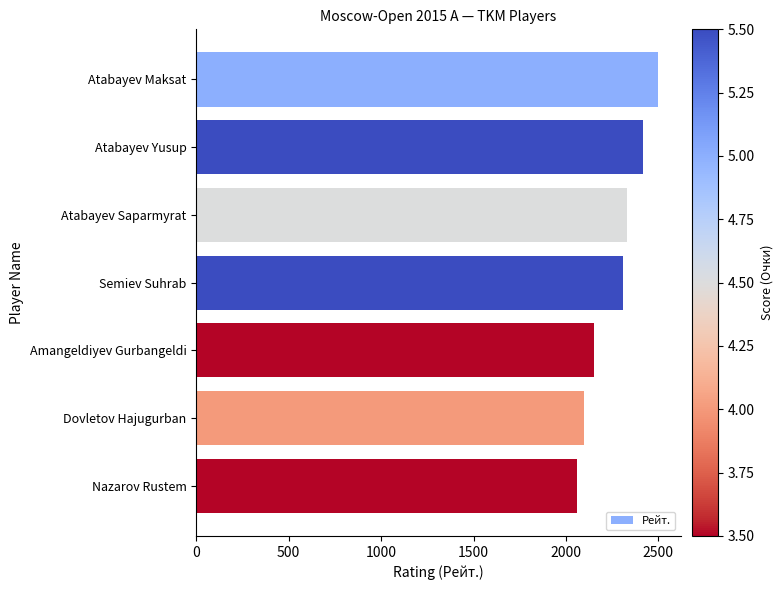

At which category does the chart reach its minimum across all series?

Nazarov Rustem